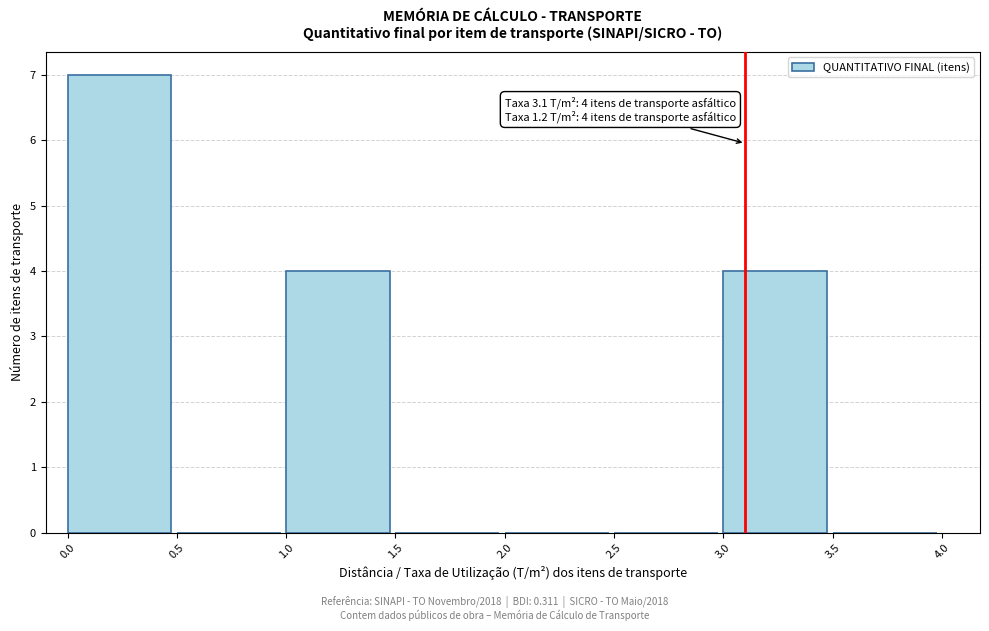

Over which range of the x-axis is the bar tallest?

0.0 to 0.5